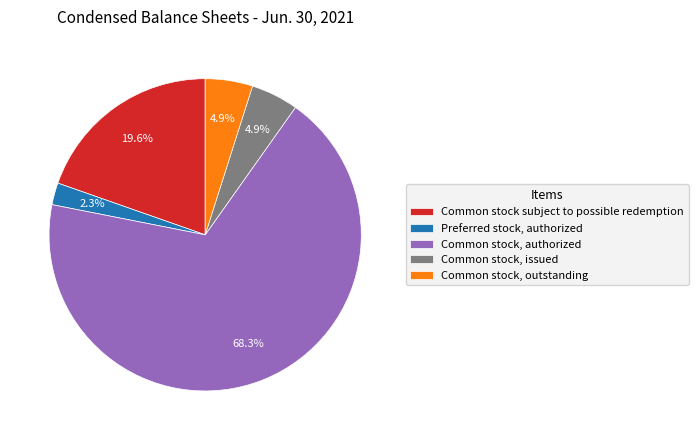

To the nearest percent, what is the combined percentage of Common stock, issued and Common stock, authorized?

73%